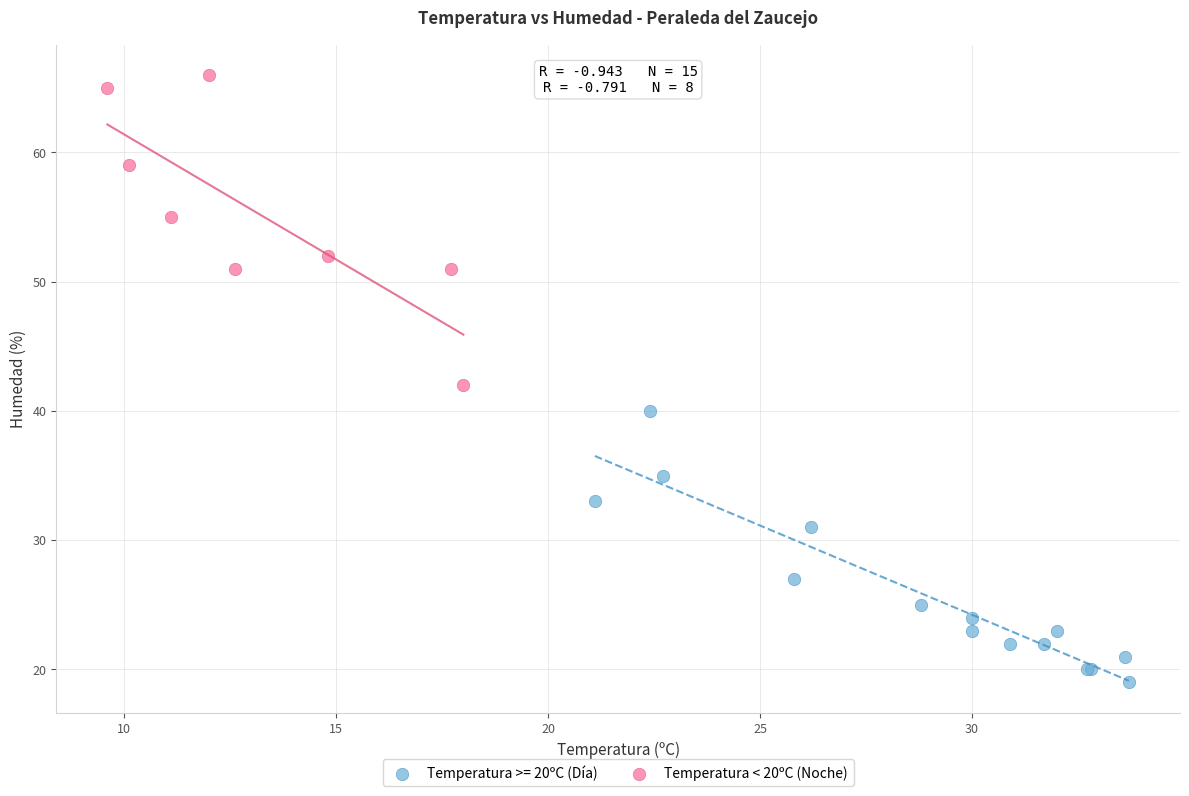

Which series contains the highest Y value?

Temperatura < 20ºC (Noche)